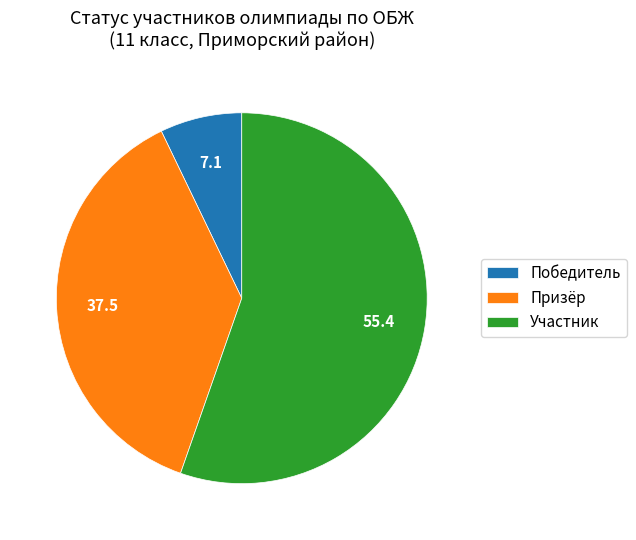

Approximately how many times larger is the value at Участник compared to Призёр?

1.5